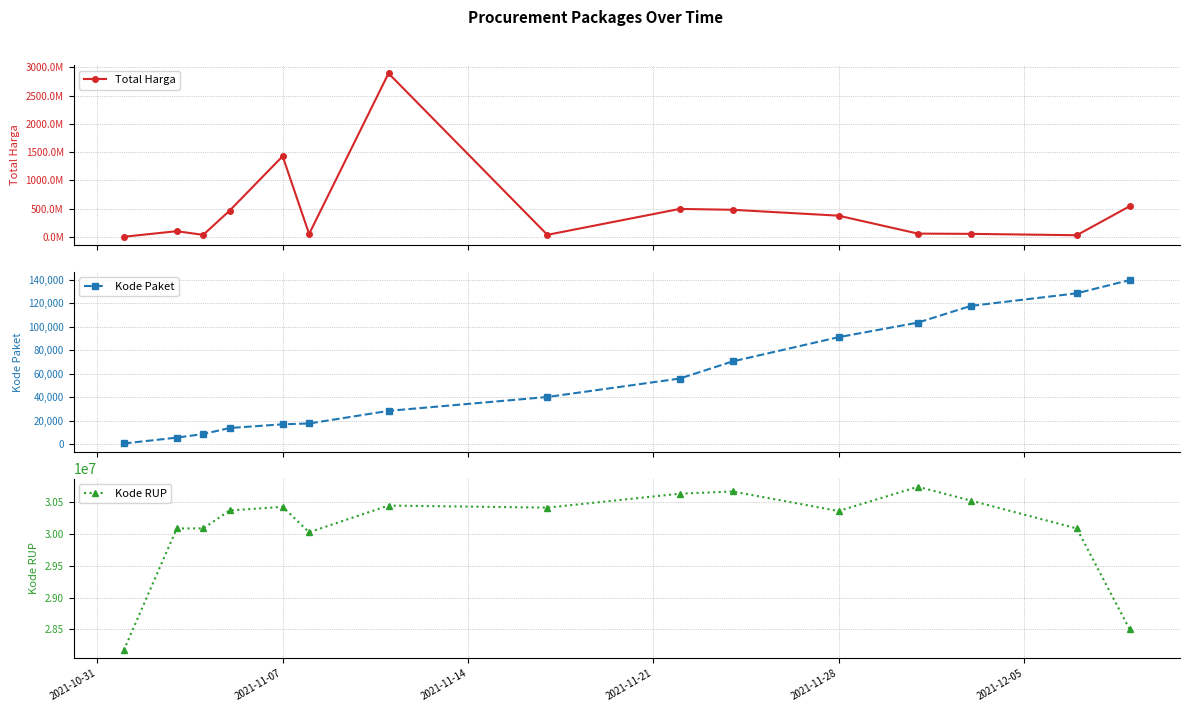

Reading left to right, transcribe all the data shown in this chart.

Total Harga: 333600	98772570	34000000	464002100	1425867900	49730040	2892122000	34292000	493000000	477600000	373404000	56152800	51601000	27412000	541071000
Kode Paket: 464	5449	8530	13652	16823	17509	28271	40112	55826	70453	91101	103541	117783	128516	139817
Kode RUP: 28171087	30089034	30089034	30372232	30428912	30029068	30449124	30416731	30636058	30670893	30363247	30745112	30527421	30089034	28497118